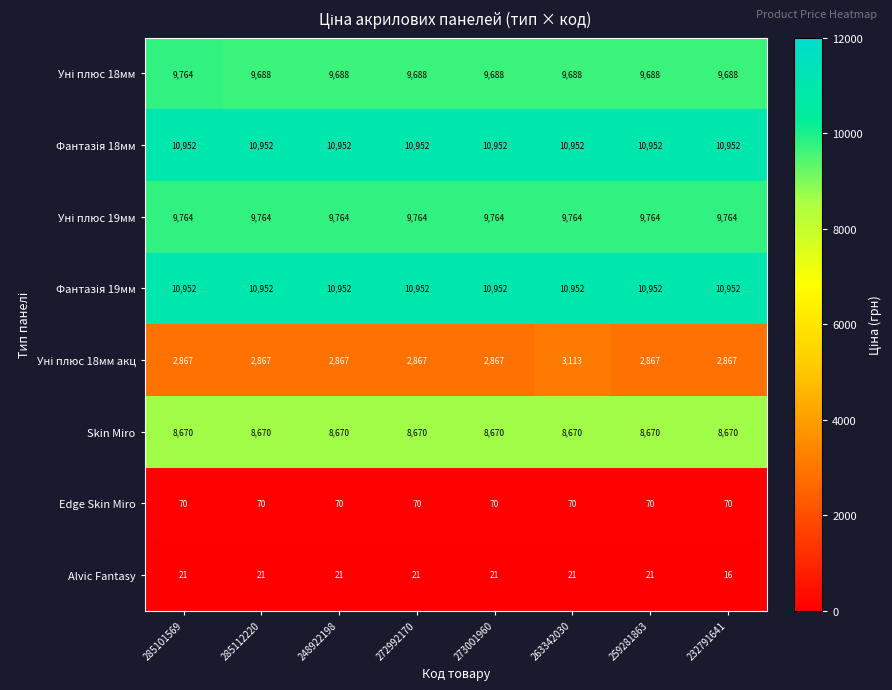

At which category does the chart reach its minimum across all series?

232791641